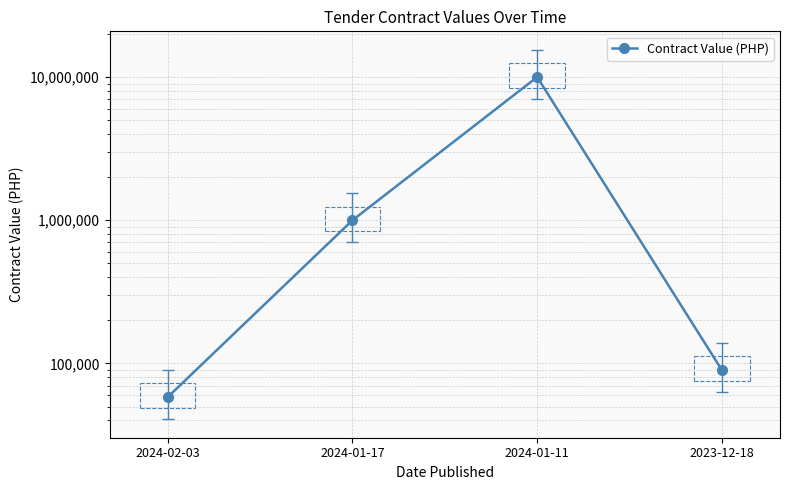

List the labels in order of value, largest first.

2024-01-11, 2024-01-17, 2023-12-18, 2024-02-03